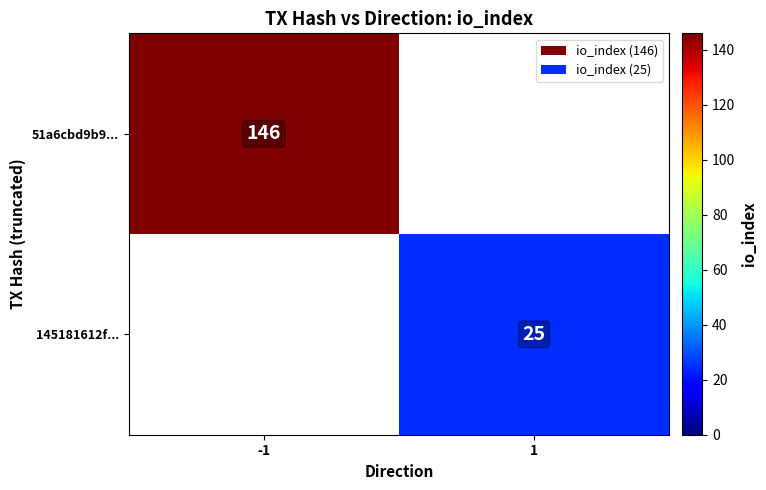

At how many categories does at least one series exceed 70?

1